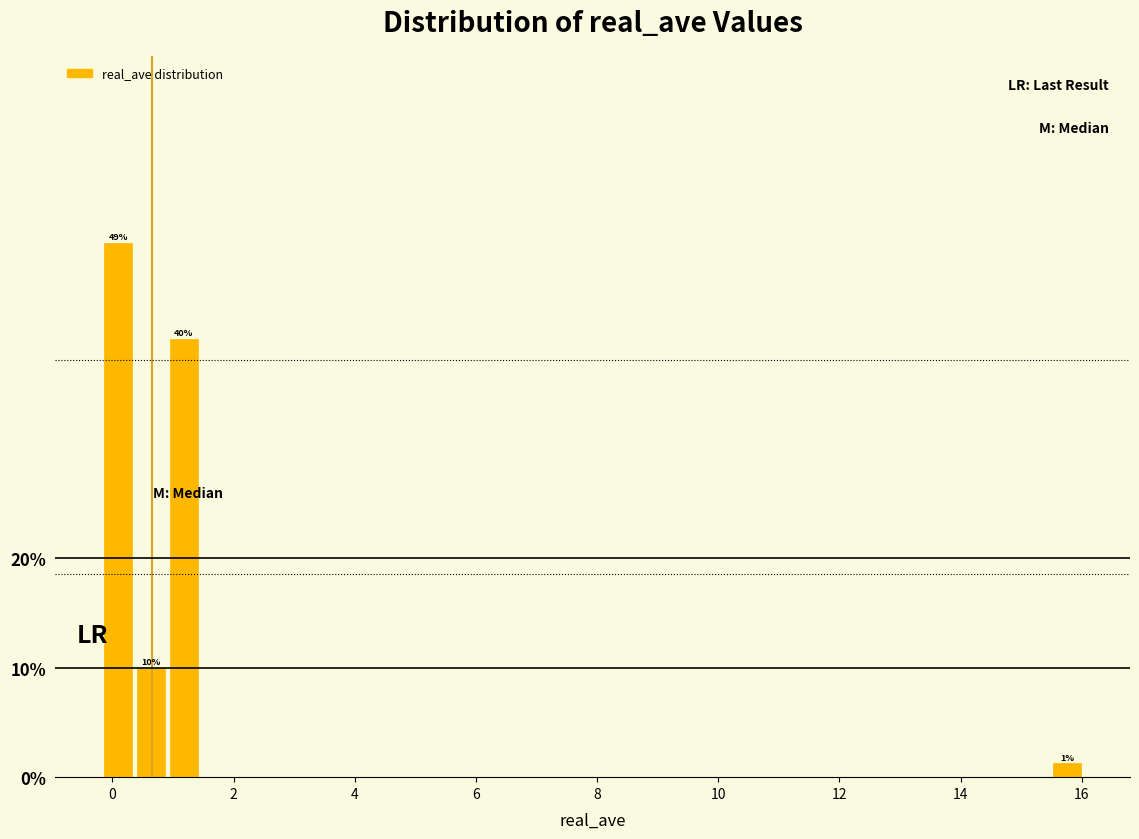

Around what value on the x-axis is the tallest bar? Give the approximate position of its centre, as read against the axis.

0.0